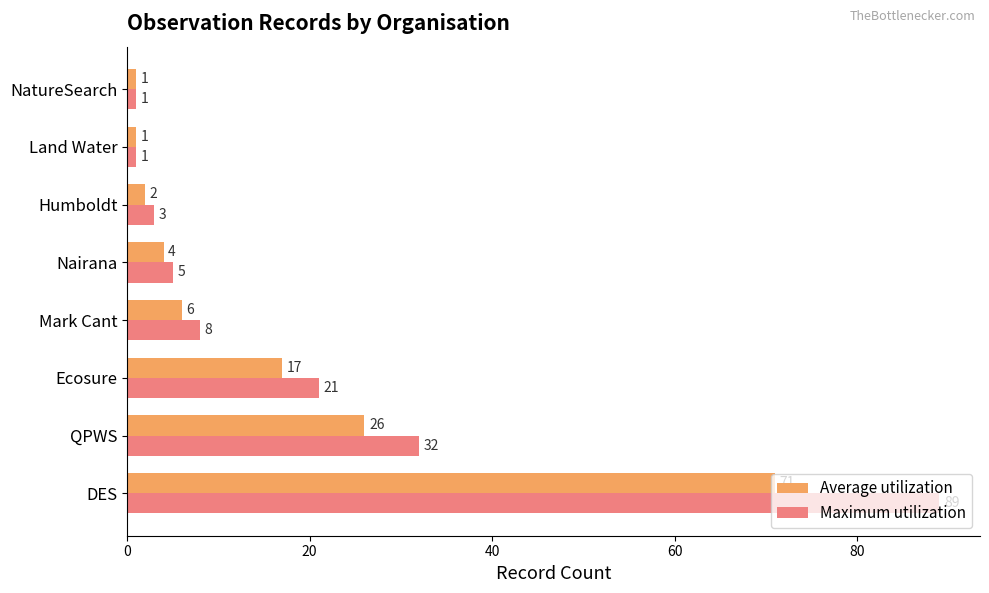

What is the sum of all Maximum utilization values?

160